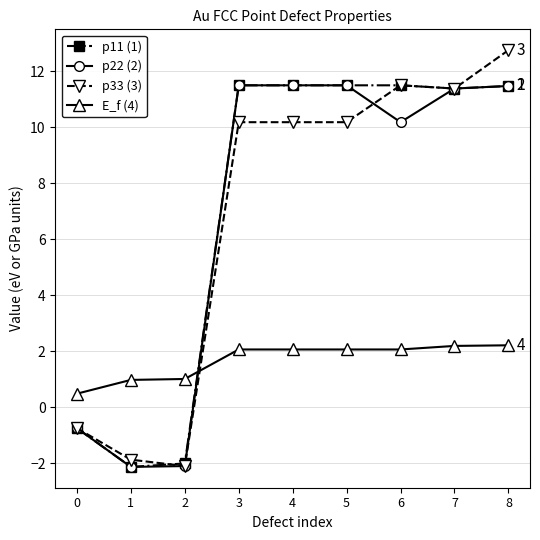

What is the total value across all series at 8?

37.9